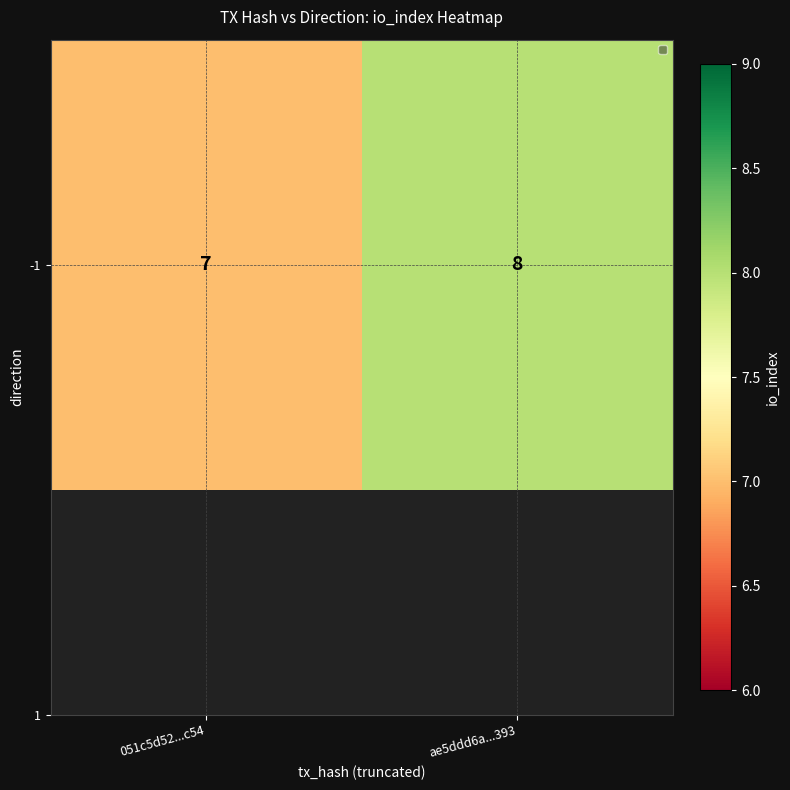

Rank the categories by value from lowest to highest.

051c5d52...c54, ae5ddd6a...393